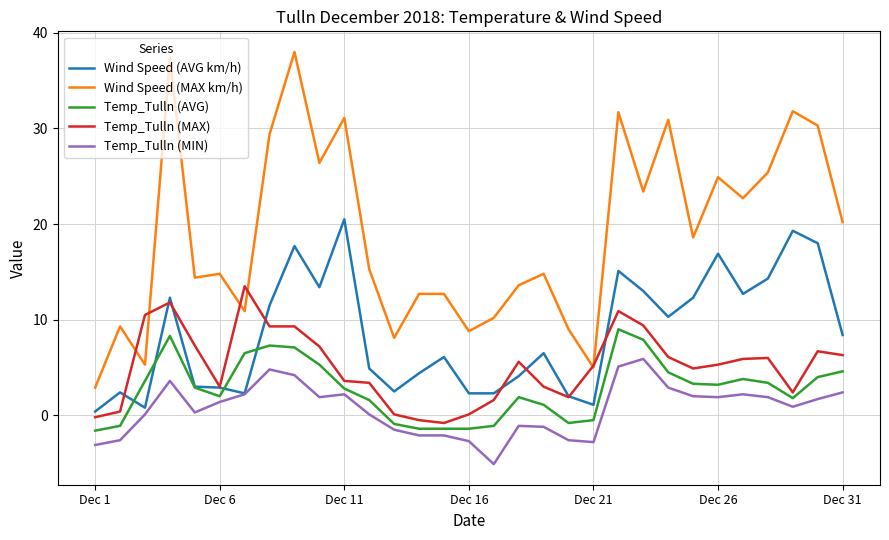

Does the chart display data point markers on the line(s)?

No